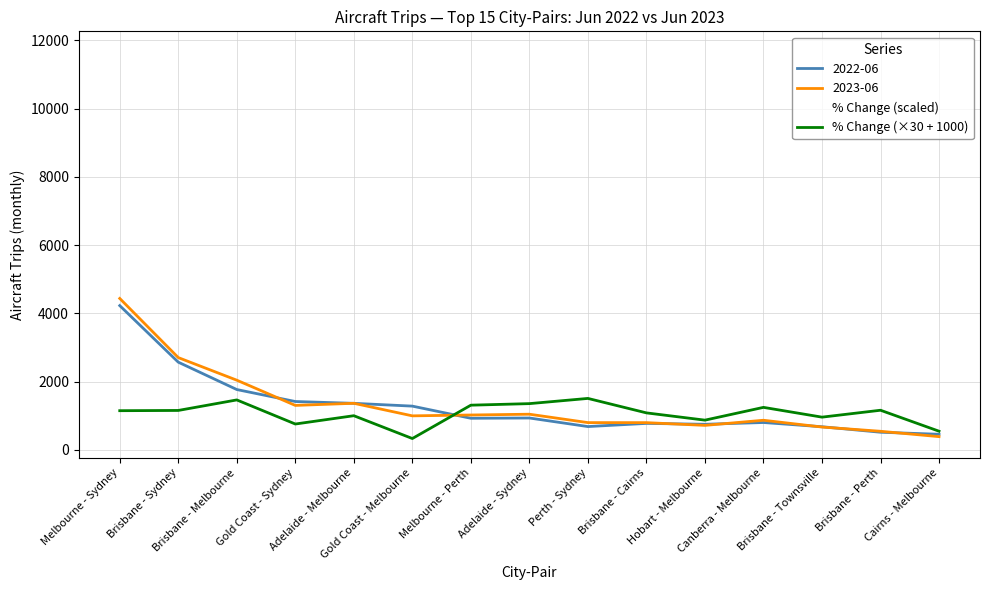

True or false: % Change (×30 + 1000) and 2023-06 cross at least once.

True